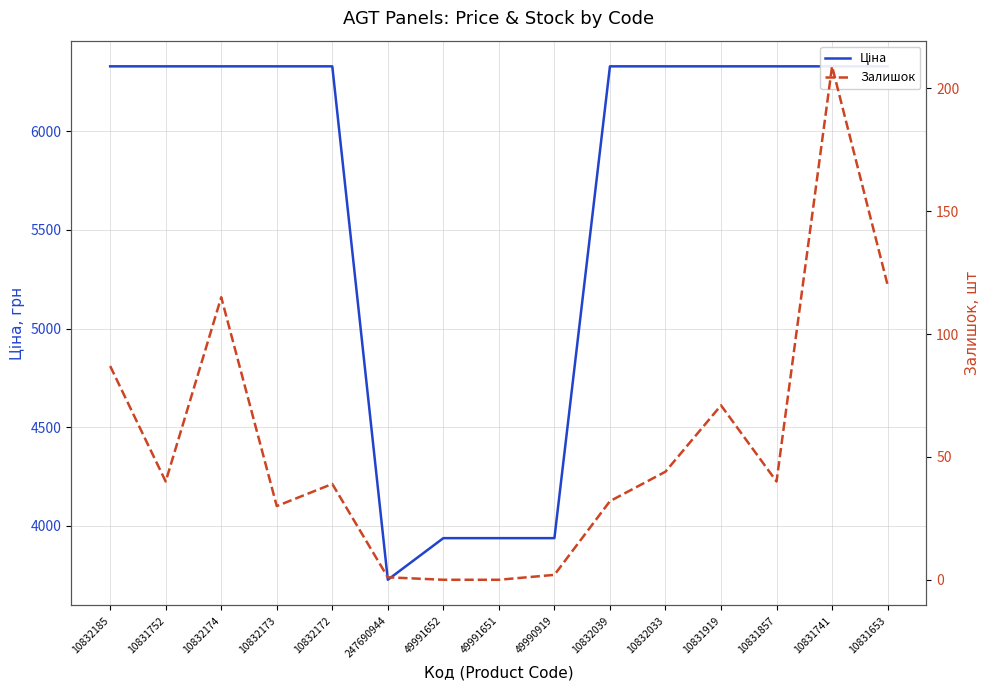

Is the value of Залишок at 10831752 greater than the value of Ціна at 10831741?

No